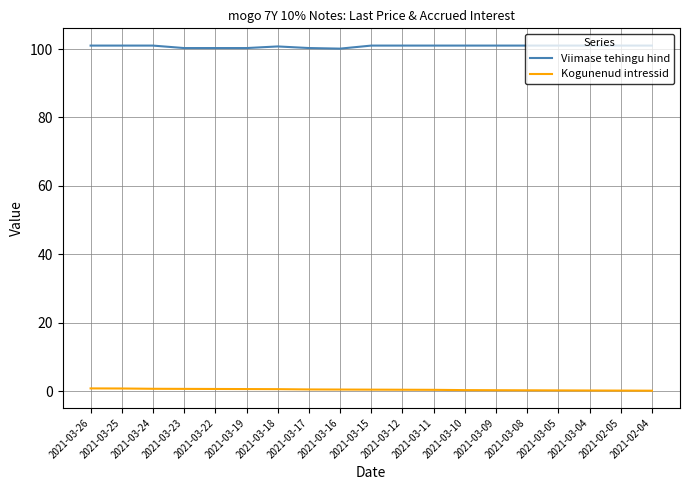

What is the smallest value displayed?

0.2